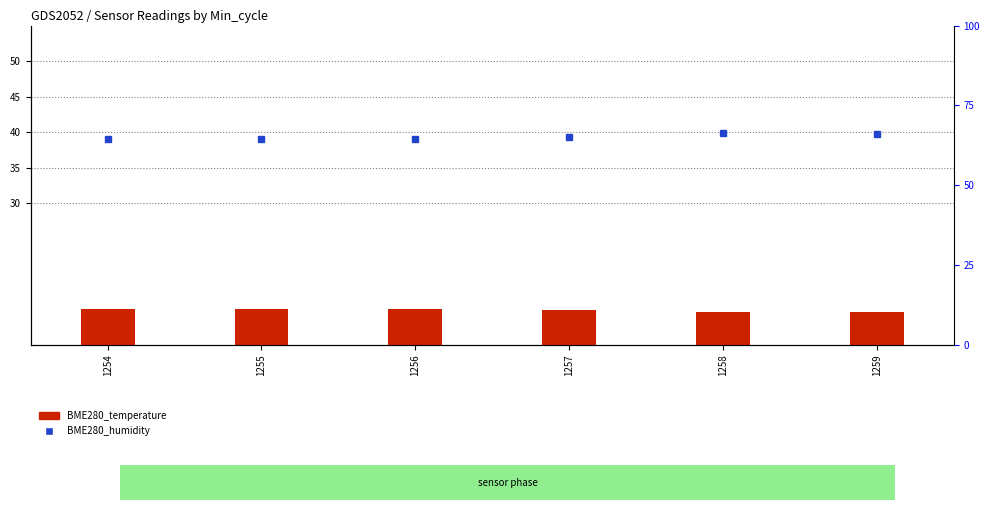

Is the value of BME280_humidity at 1255 greater than the value of BME280_temperature at 1259?

Yes